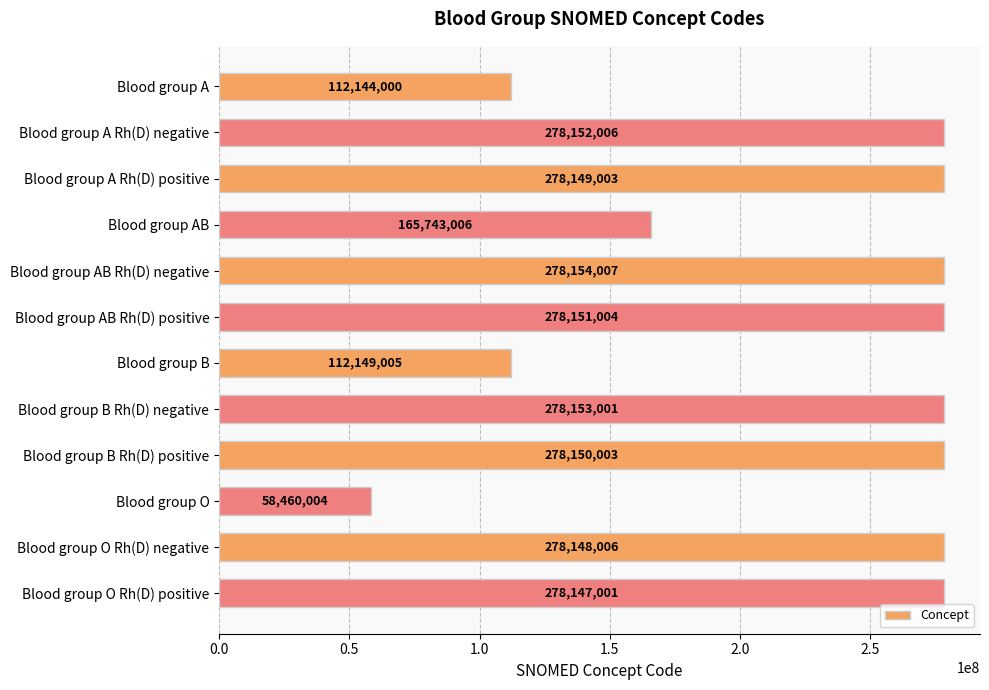

Approximately how many times larger is the value at Blood group AB Rh(D) negative compared to Blood group B Rh(D) positive?

1.0